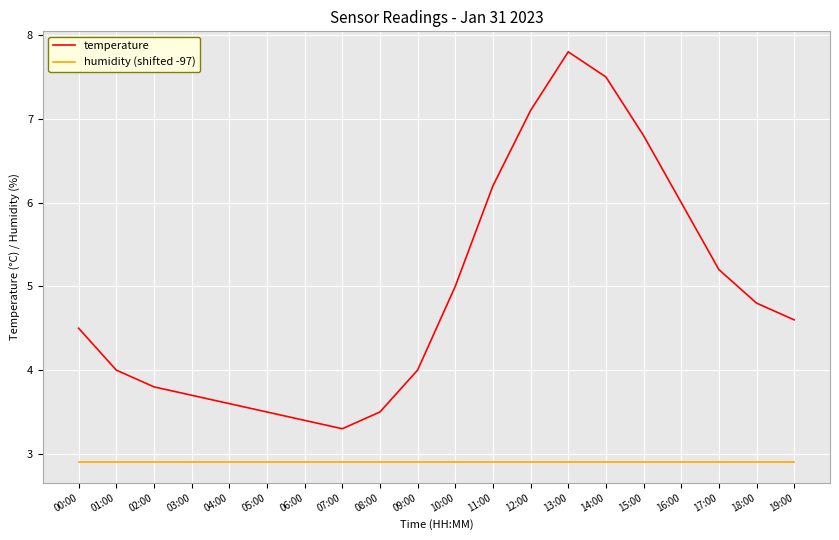

What position from the left is 02:00?

3